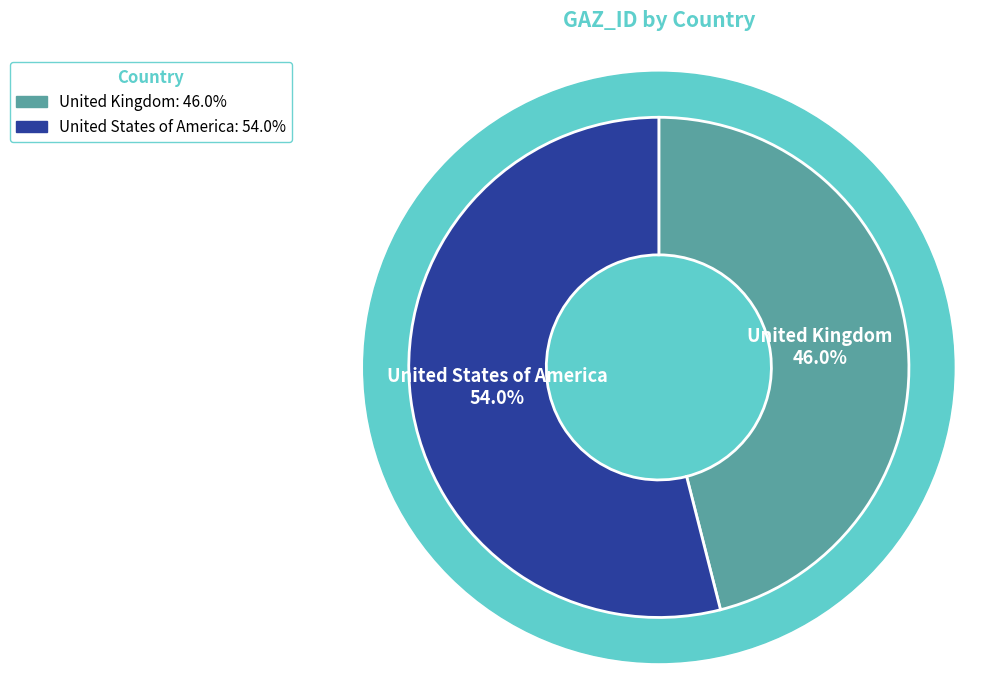

How many slices are in this pie chart?

2